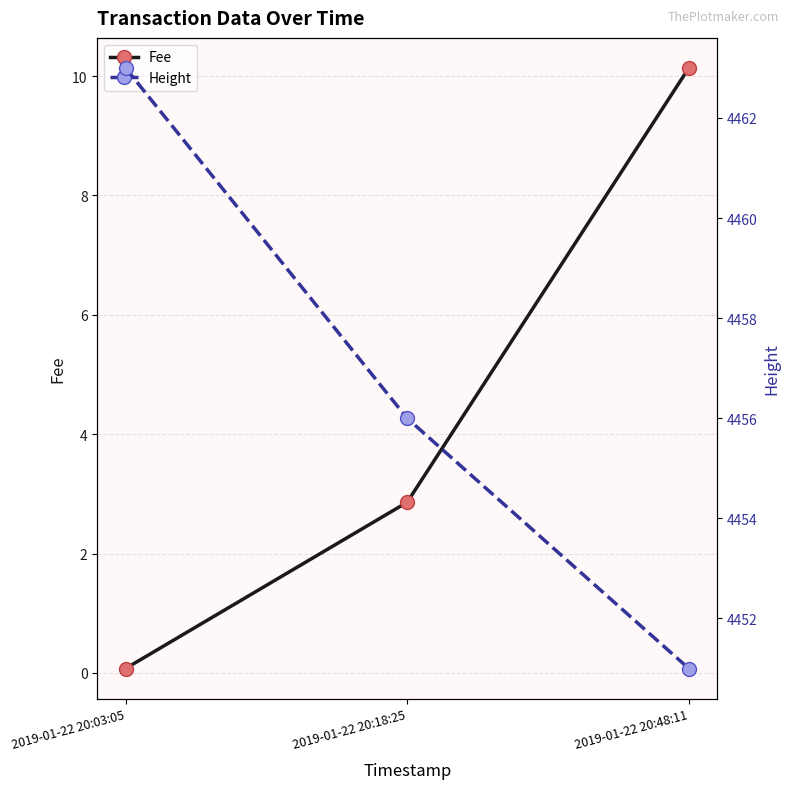

What is the value of the Fee point at the 3rd from the left?

10.1